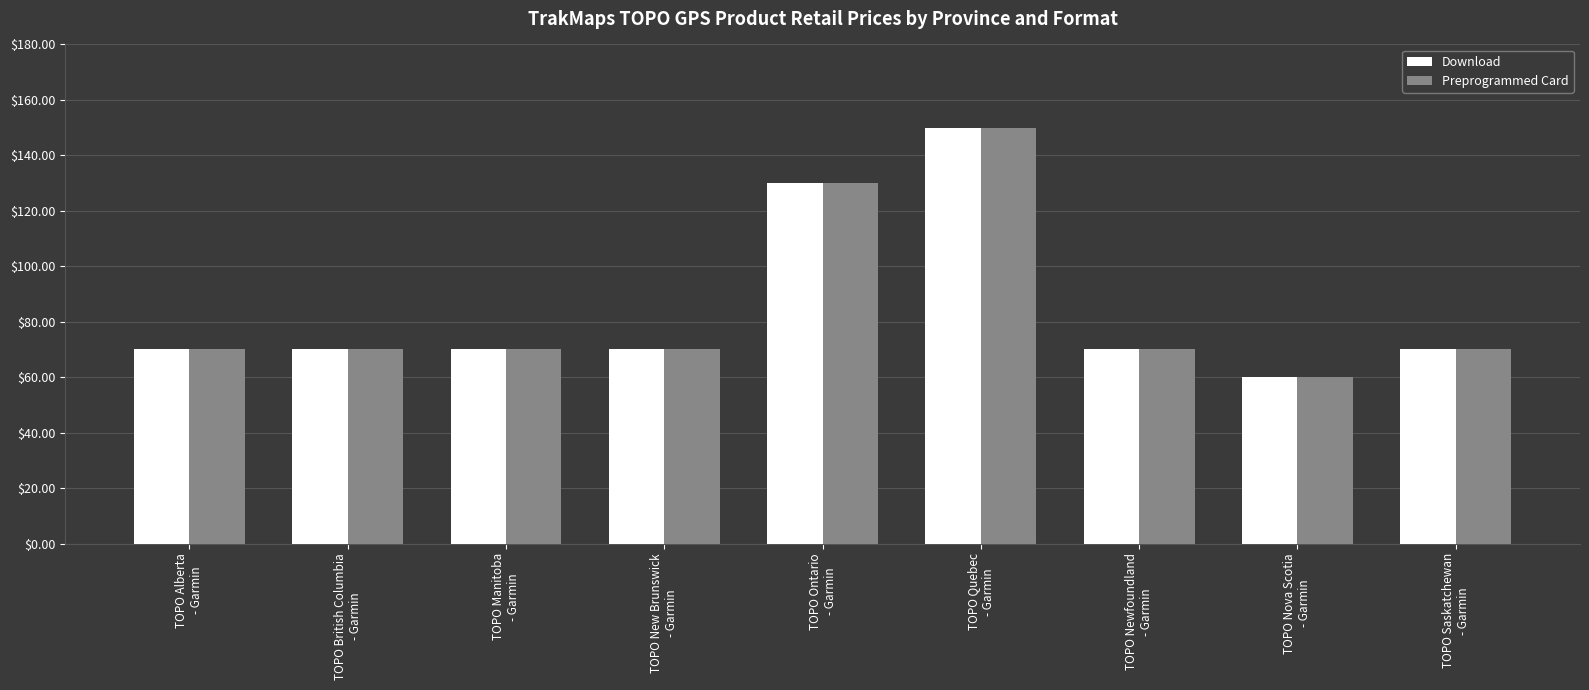

What is the smallest value displayed?

60.0